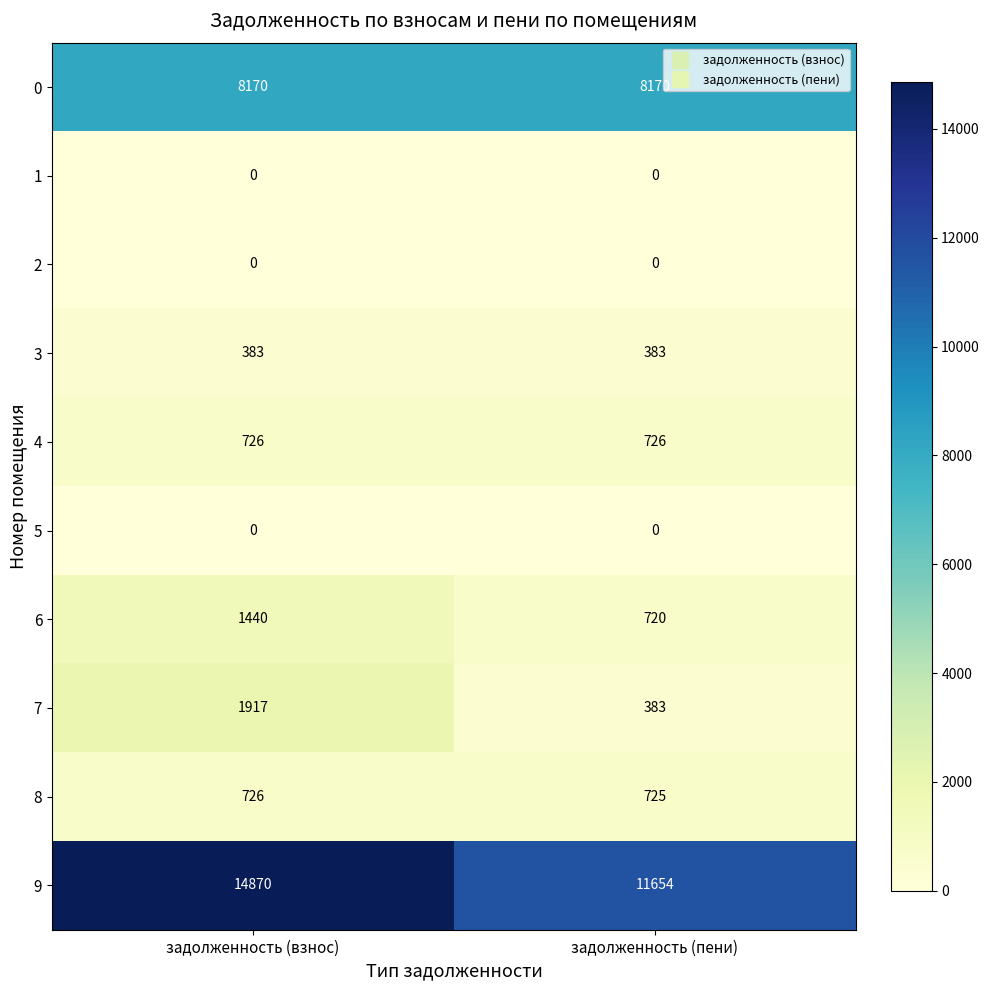

Which series has the largest total across all categories?

9